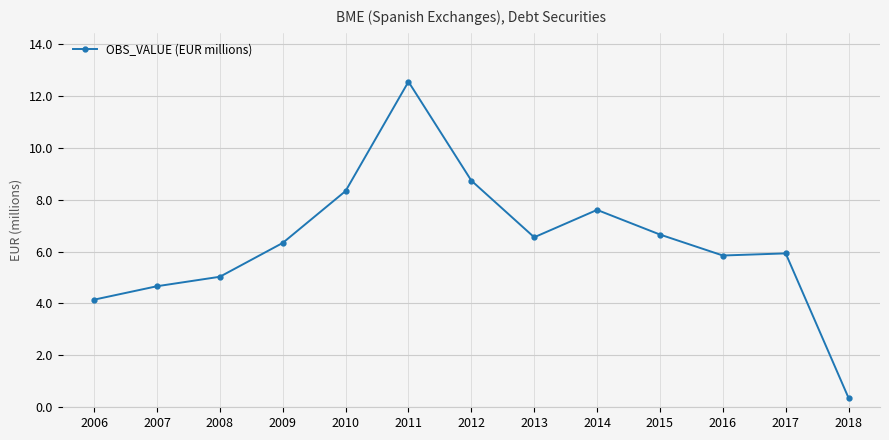

Does the chart display data point markers on the line(s)?

Yes